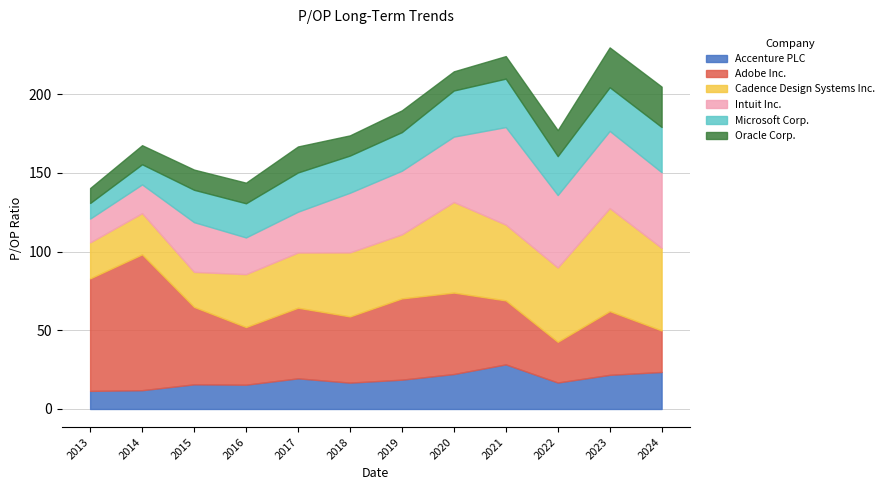

What is the difference between the highest and lowest values at 2018-03-14?

29.2